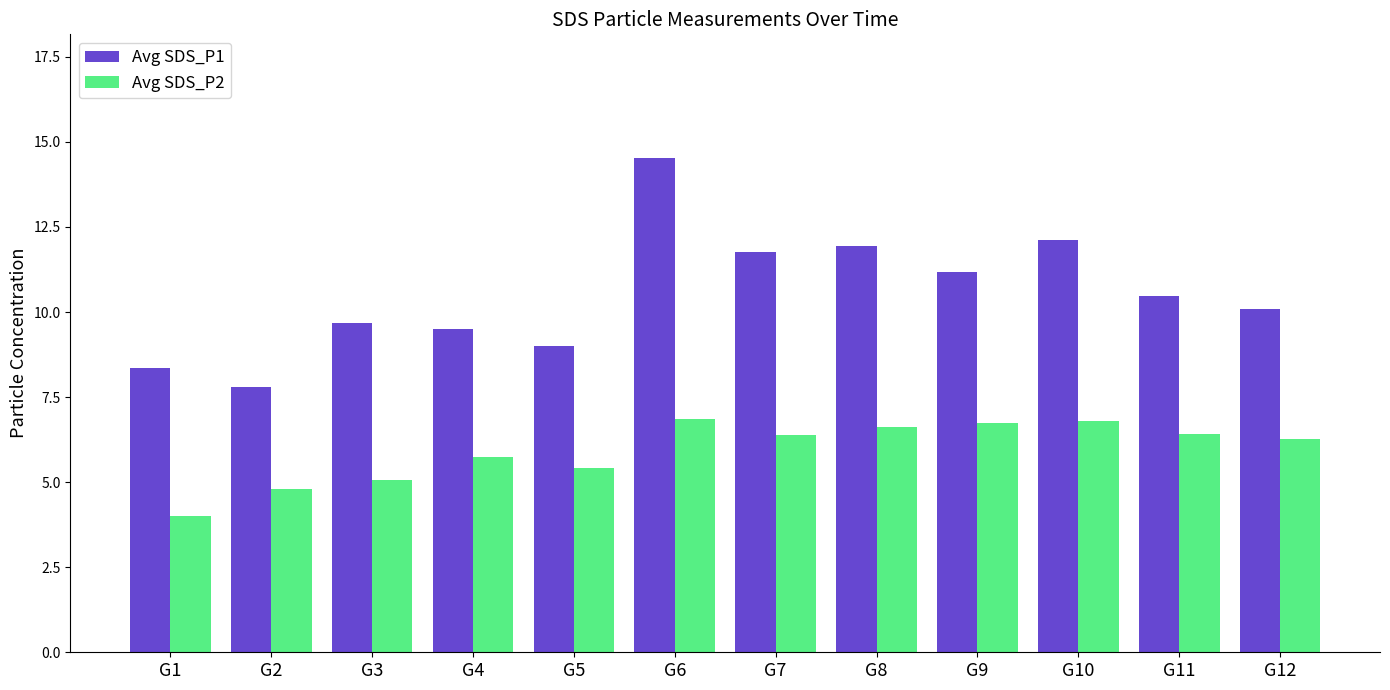

Rank the series by their average value, from highest to lowest.

Avg SDS_P1, Avg SDS_P2